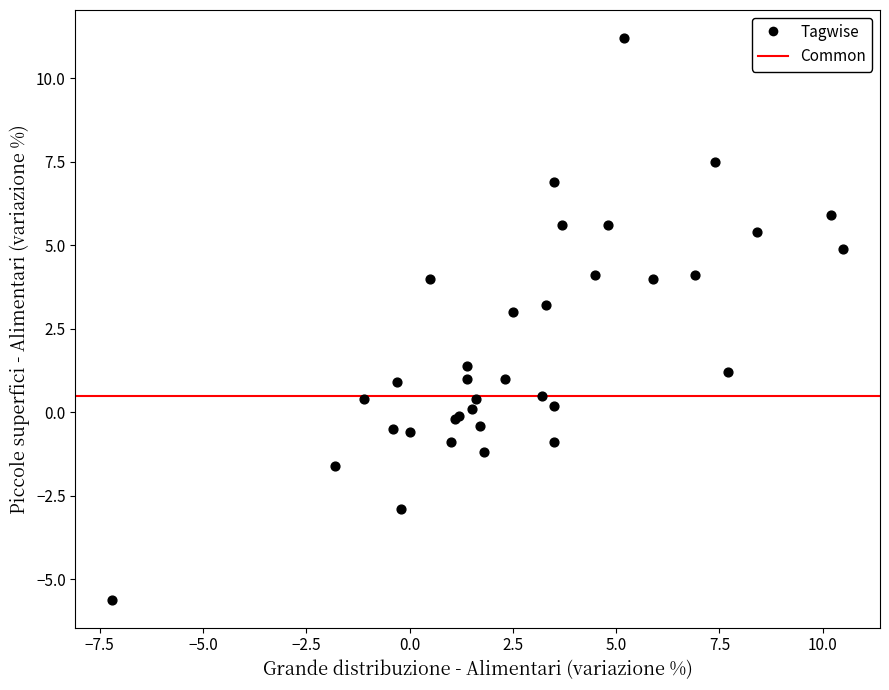

What Y value in the scatter plot is closest to 2?

1.4